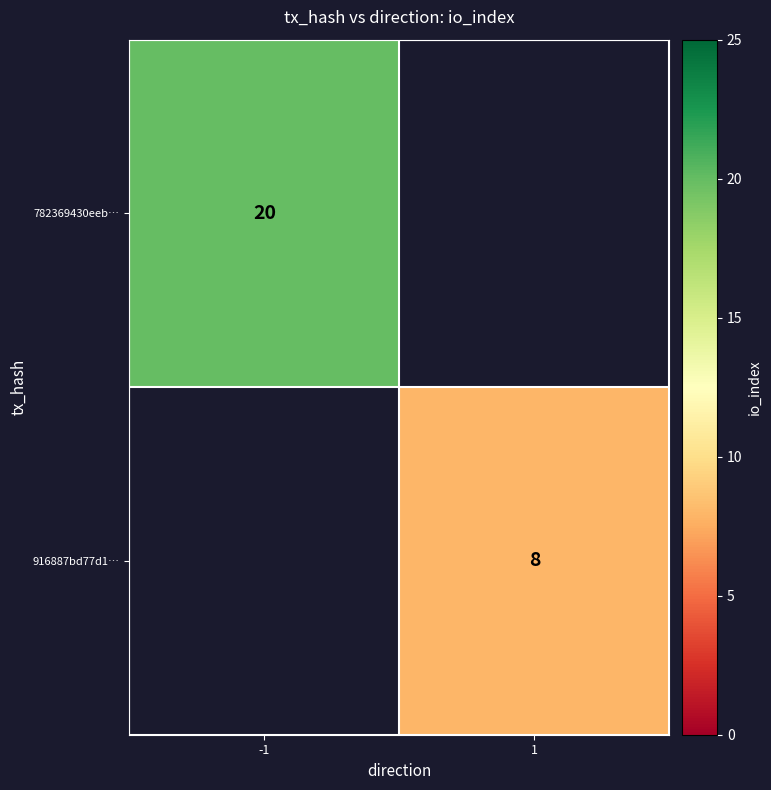

Is it true that 782369430eeb… equals 31 at -1?

False